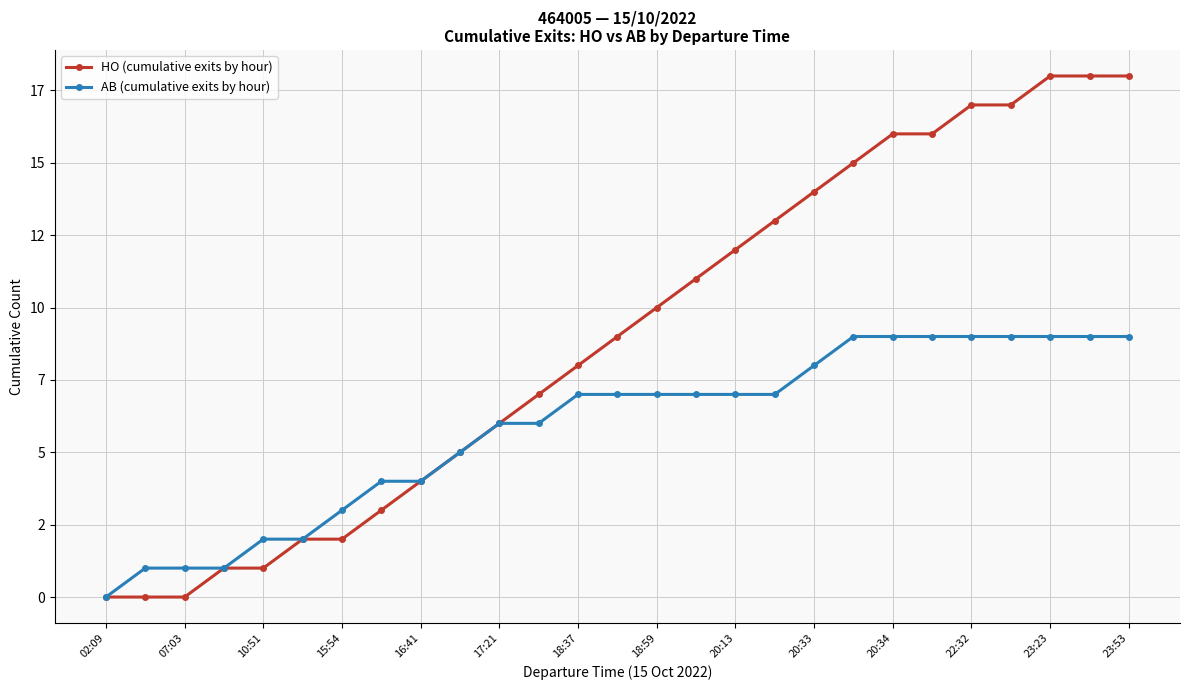

What are all the series names shown in the legend?

HO (cumulative exits by hour), AB (cumulative exits by hour)